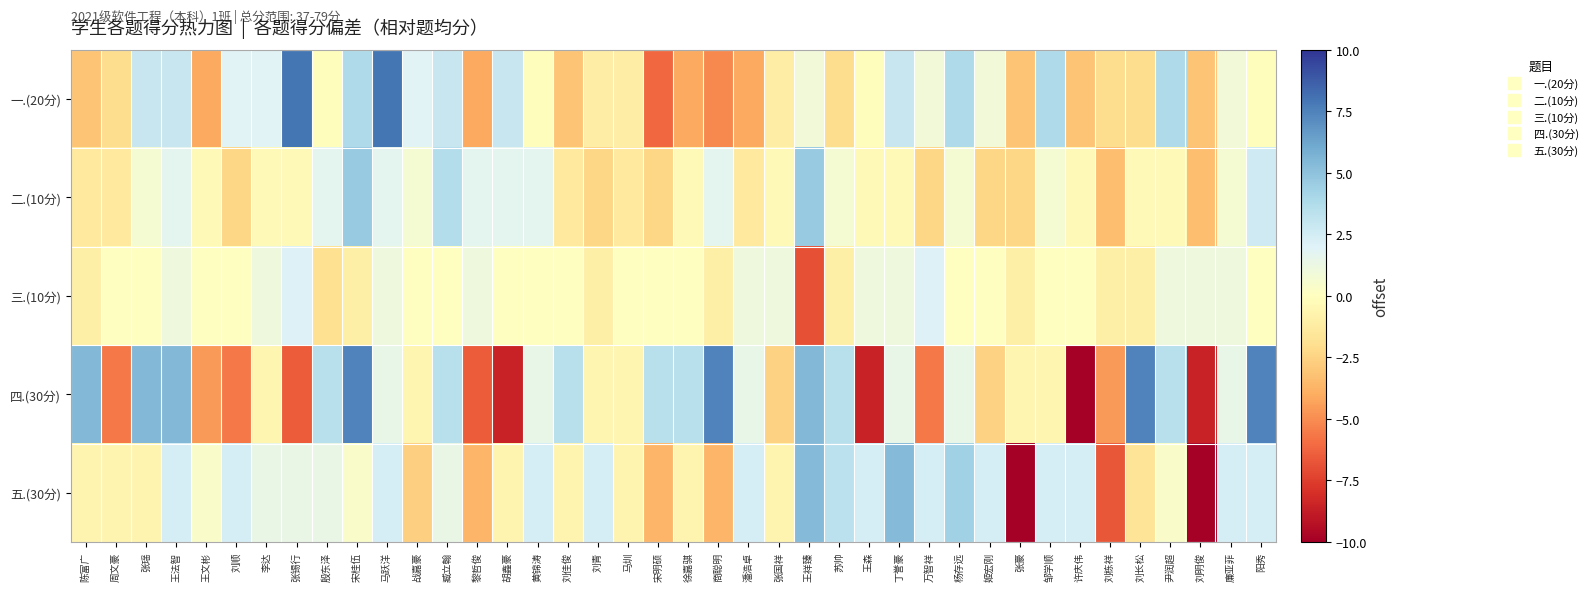

How many series are shown in this chart?

5